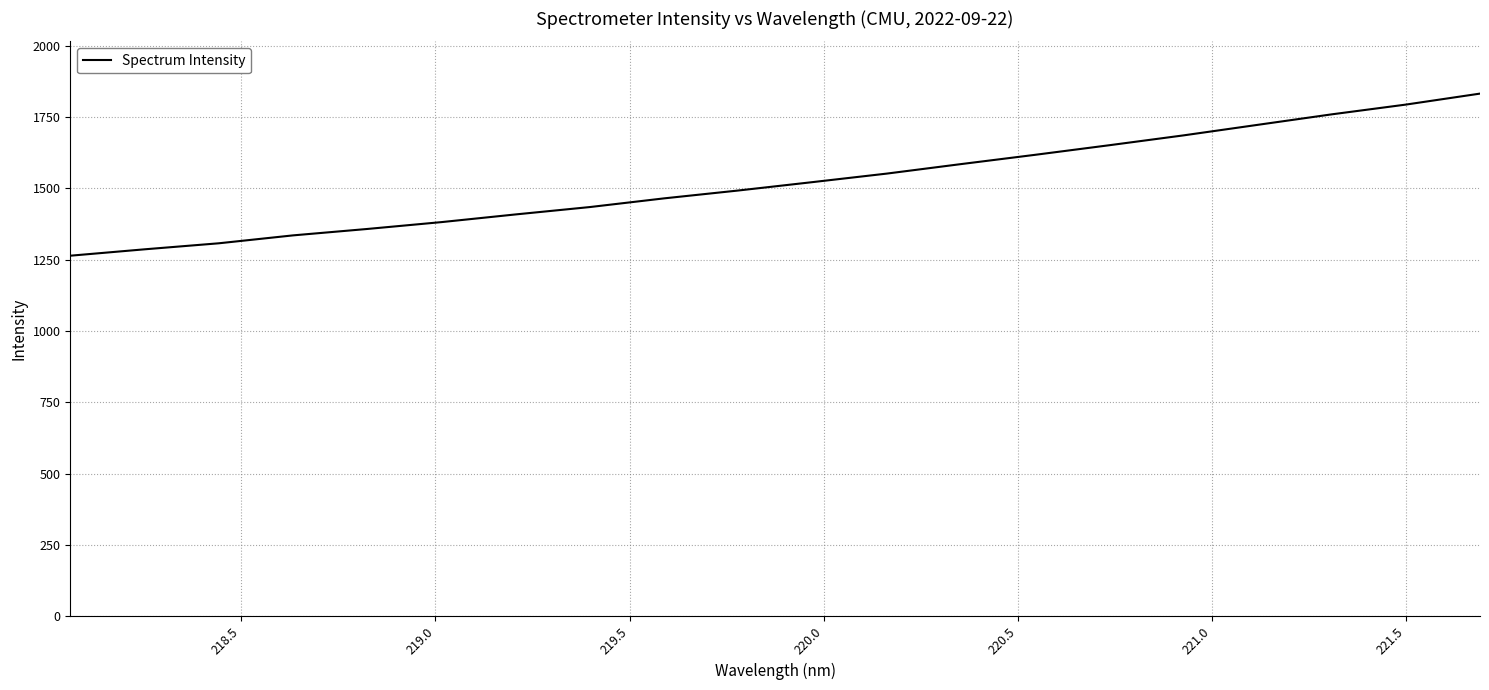

How many lines are shown in the chart?

1